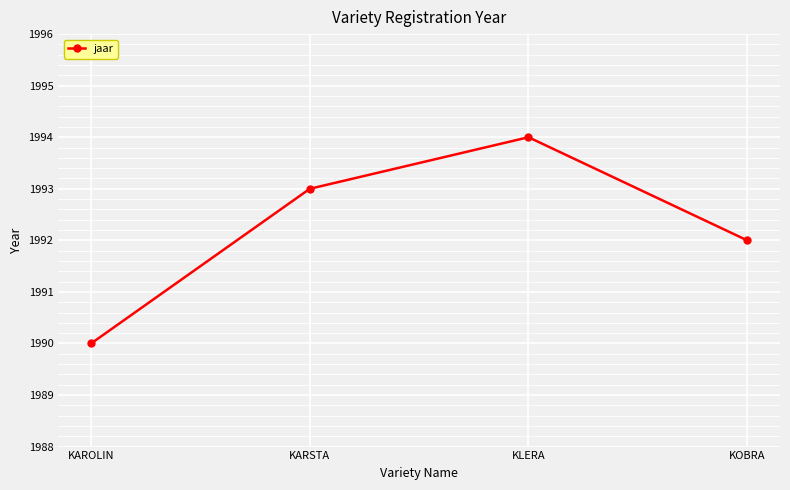

How many interior local peaks (higher than both neighbors) does the data have?

1